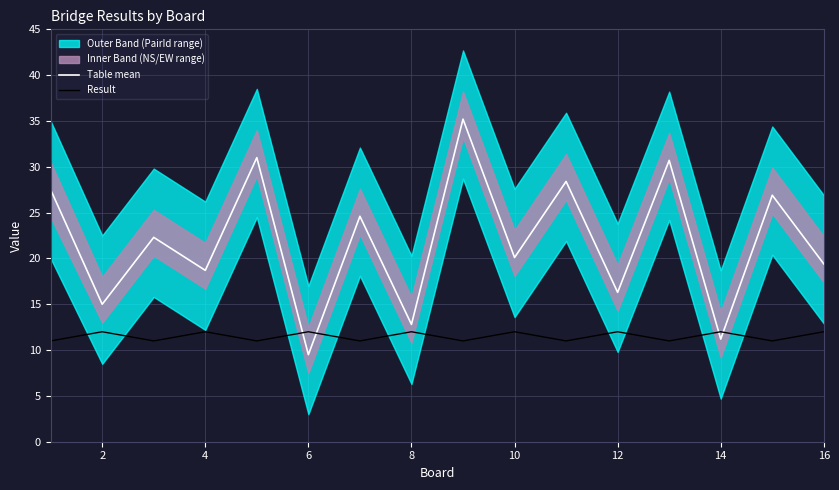

What is the difference between the second highest and minimum values in the Table mean series?

21.5